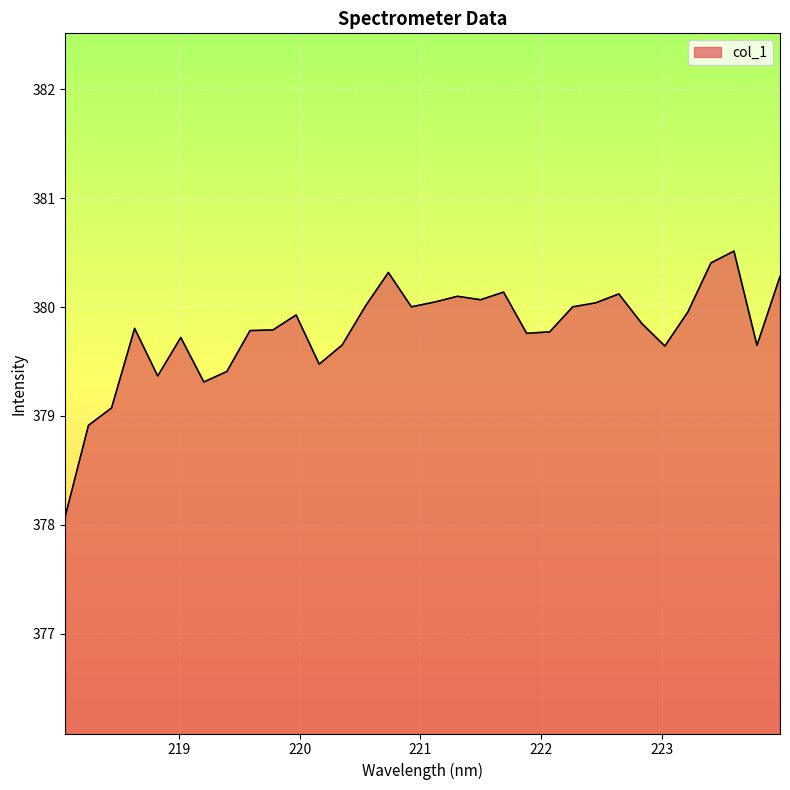

What is the maximum value shown in the chart?

380.5